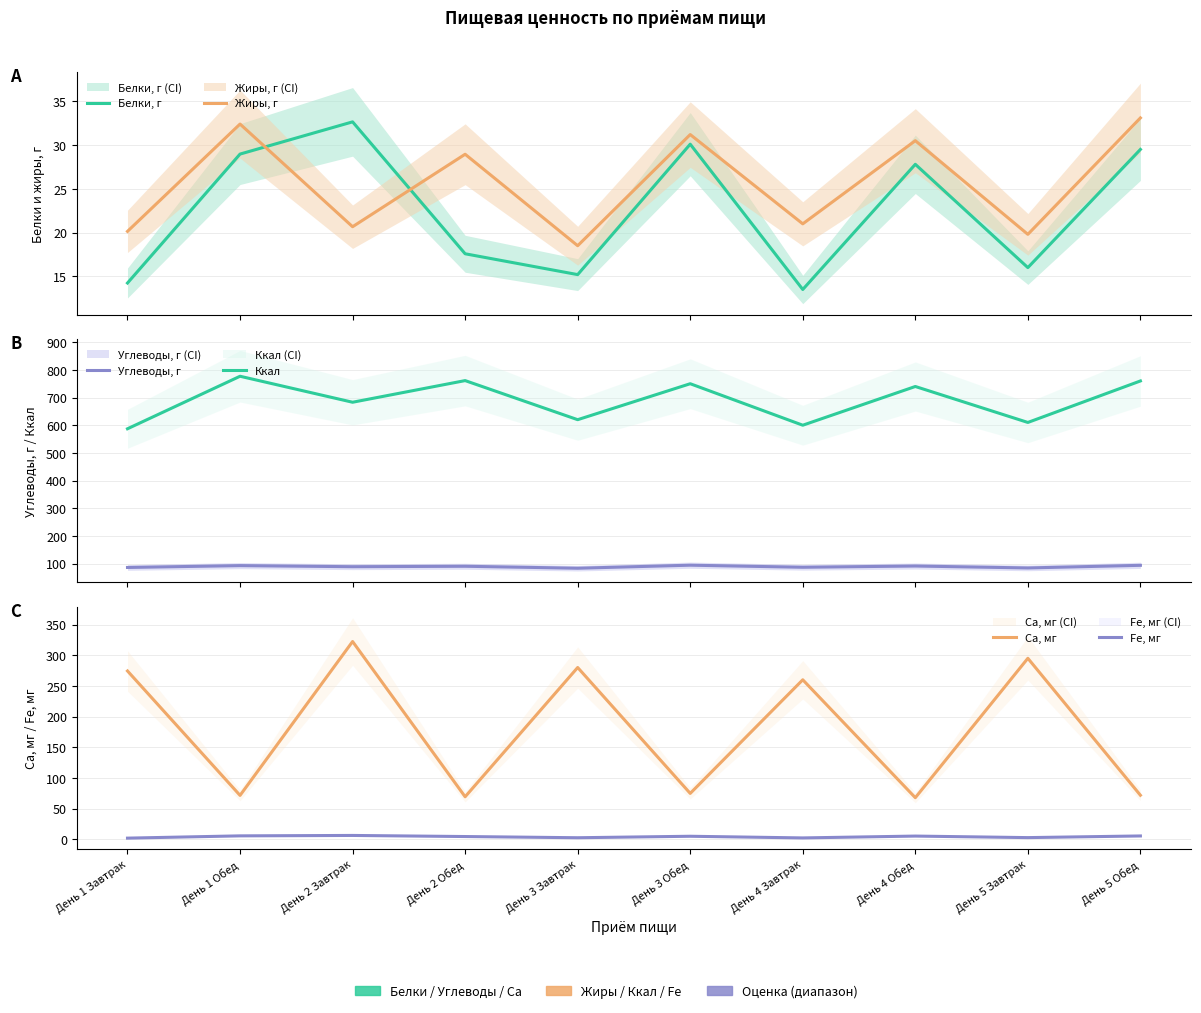

What is the lowest value of the Fе, мг series?

2.1